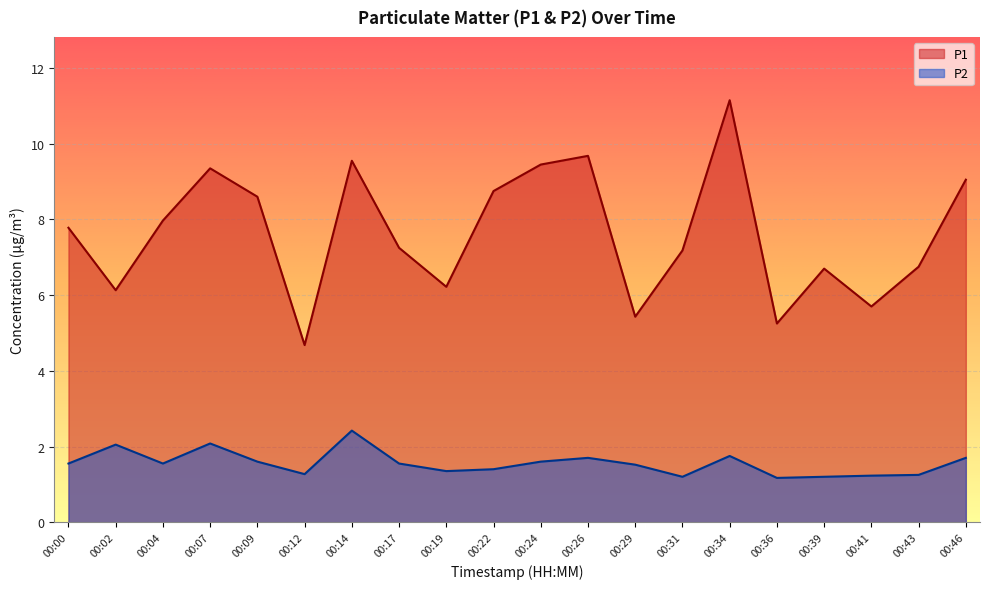

Rank the series by their average value, from highest to lowest.

P1, P2